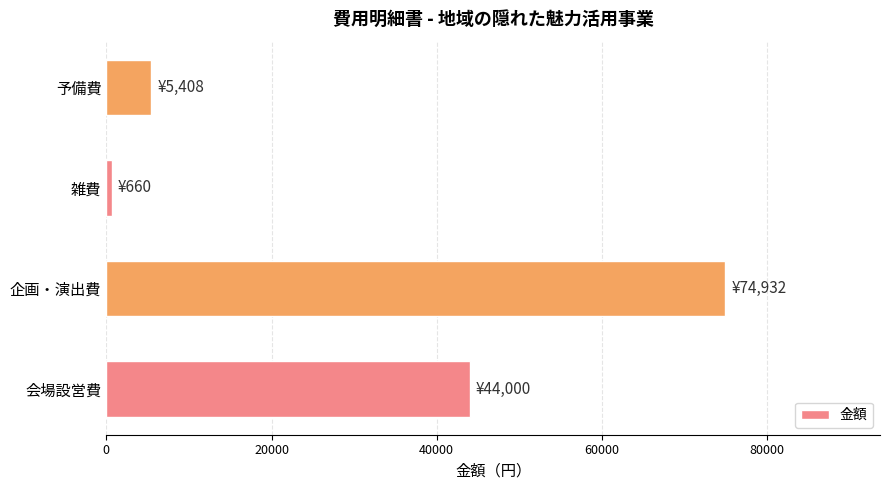

The value at 企画・演出費 is 31735. True or false?

False